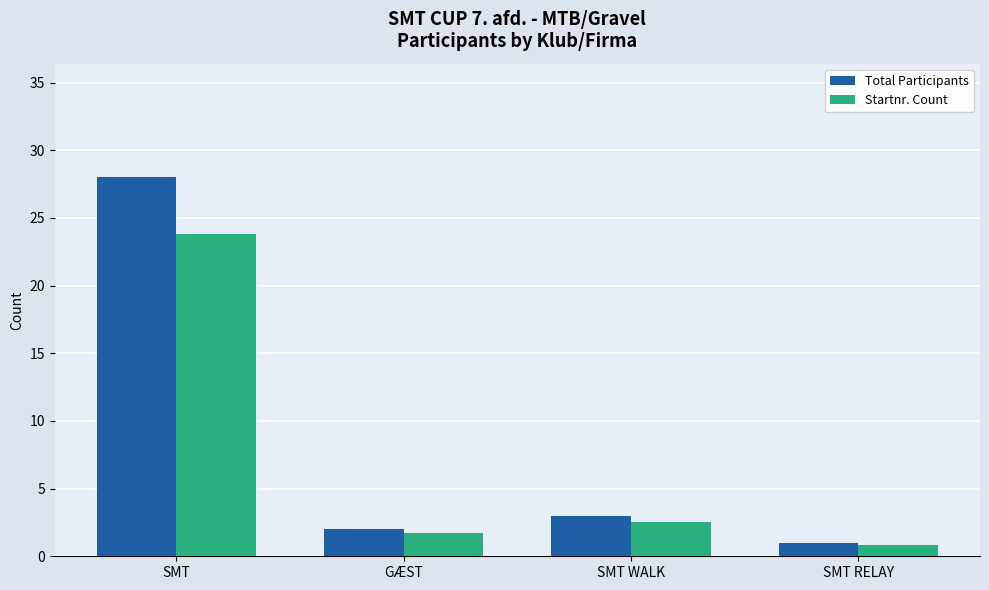

What is the total value across all series at SMT?

51.8